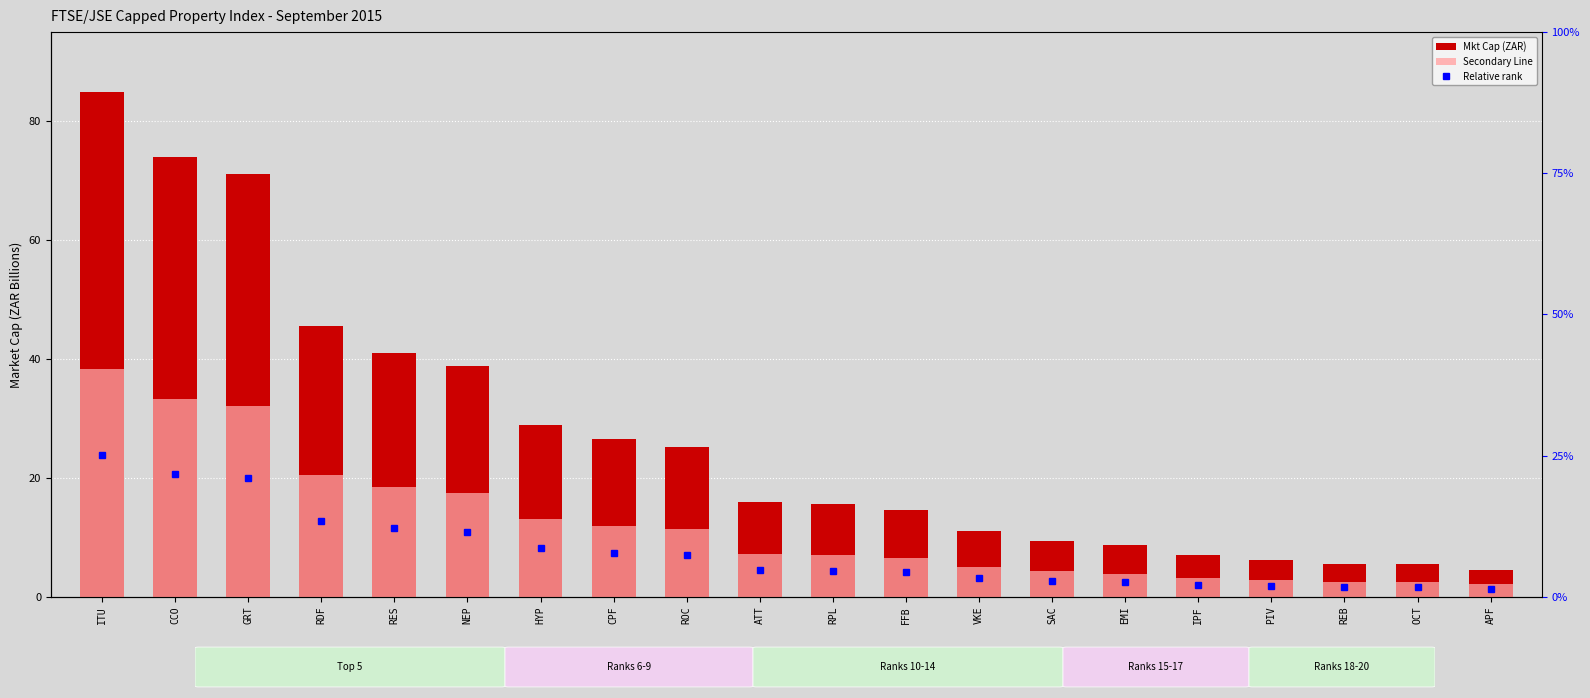

Does the chart contain stacked bars?

No